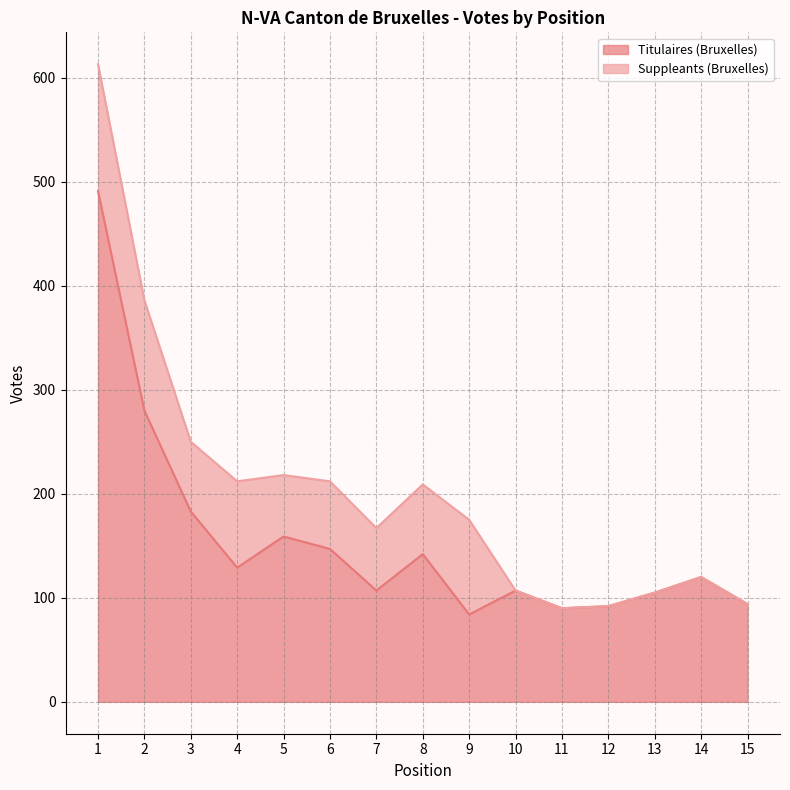

What is the change in value from 4 to 7?

-22